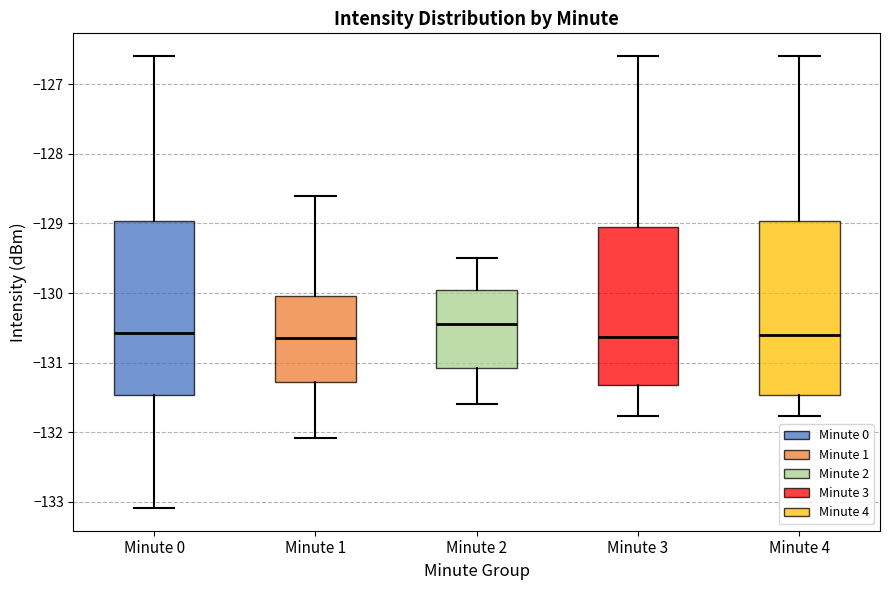

Where is the lower edge of the box for Minute 0 on the y-axis? The values are not printed on the chart, so give them approximately, as read against the axis.

-131.5